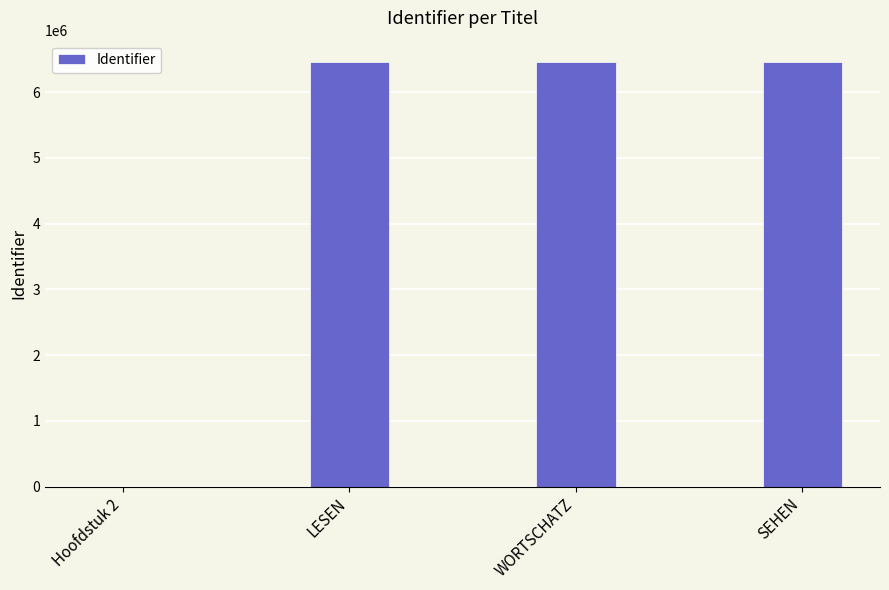

The chart shows a value of 10494201 at WORTSCHATZ. True or false?

False